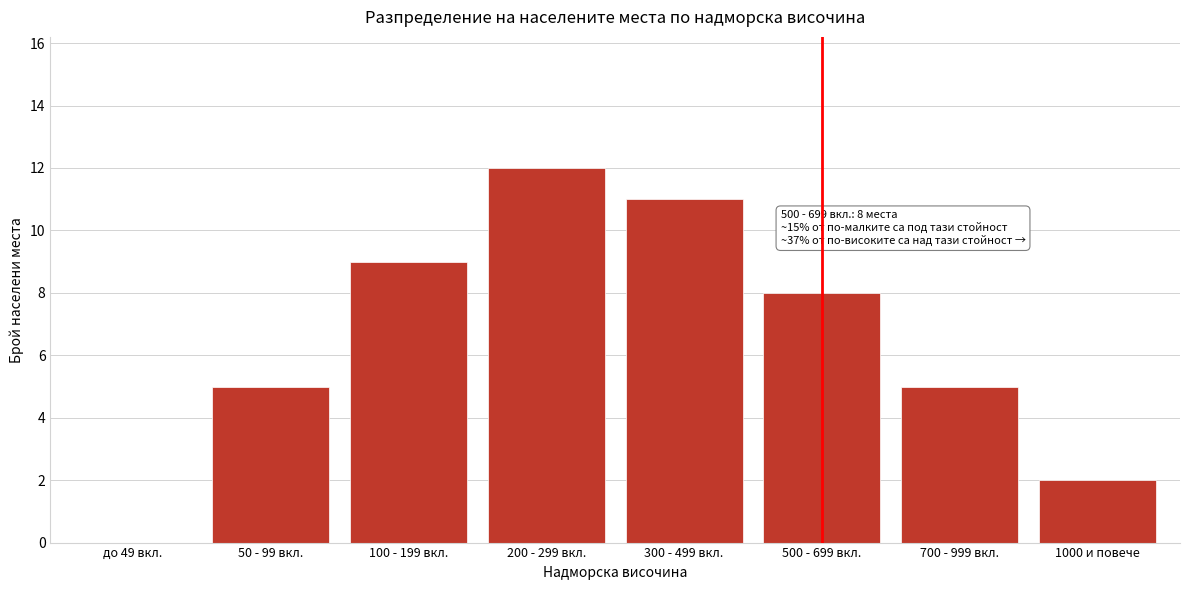

Reading left to right, what are all the values shown in this chart?

до 49 вкл.=0	50 - 99 вкл.=5	100 - 199 вкл.=9	200 - 299 вкл.=12	300 - 499 вкл.=11	500 - 699 вкл.=8	700 - 999 вкл.=5	1000 и повече=2